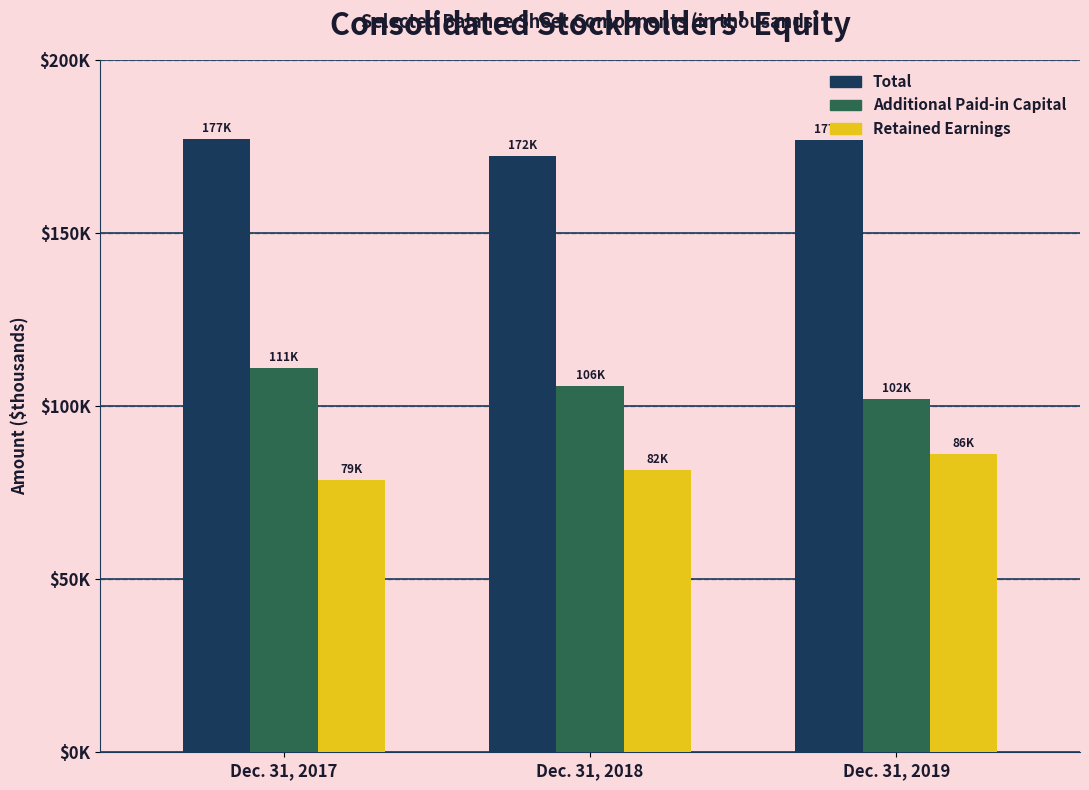

Which series changed the most between Dec. 31, 2017 and Dec. 31, 2019?

Additional Paid-in Capital